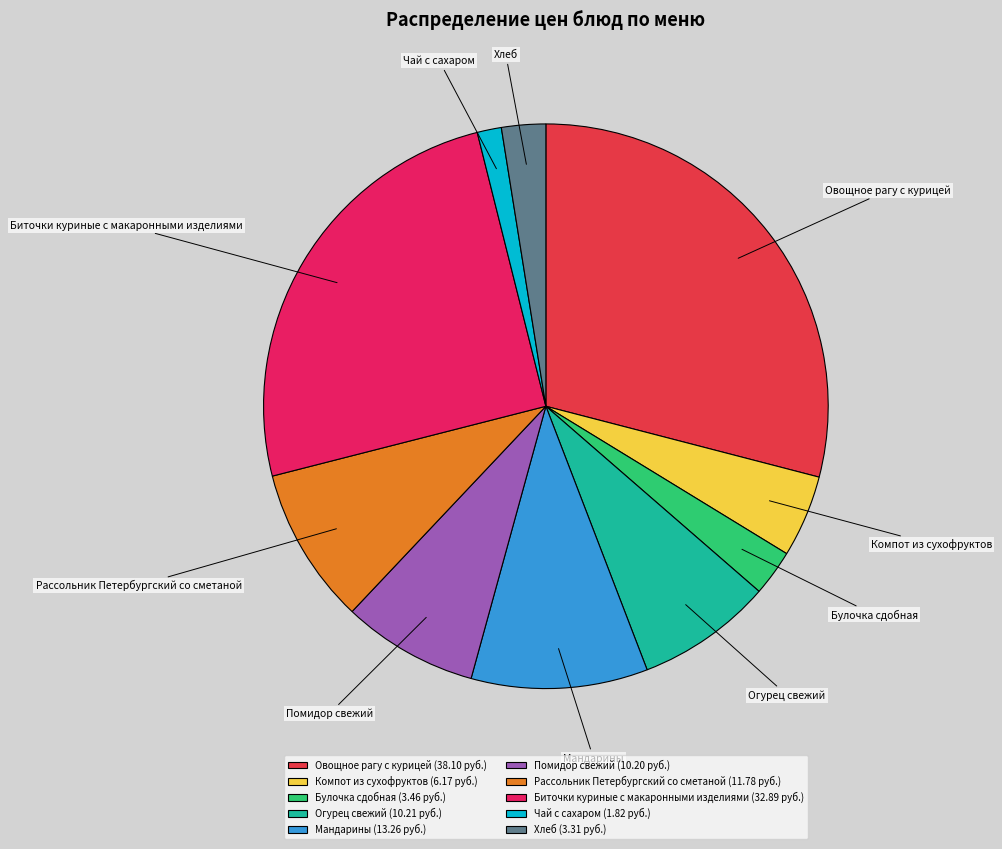

How many slices are in this pie chart?

10